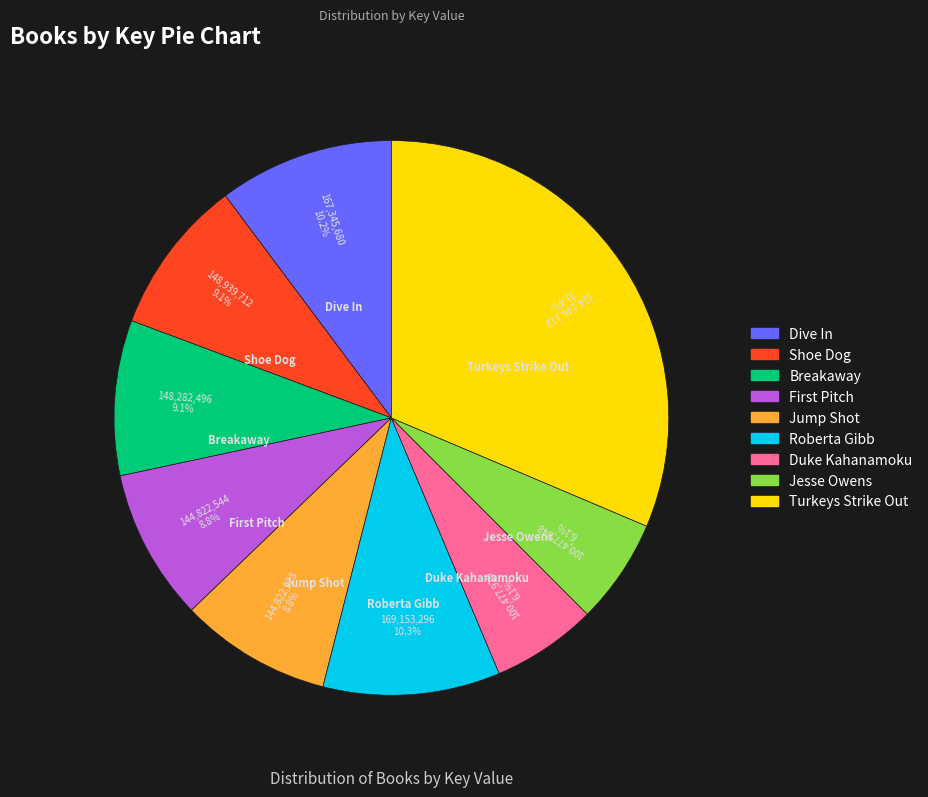

The Dive In slice represents 1% of the pie. True or false?

False